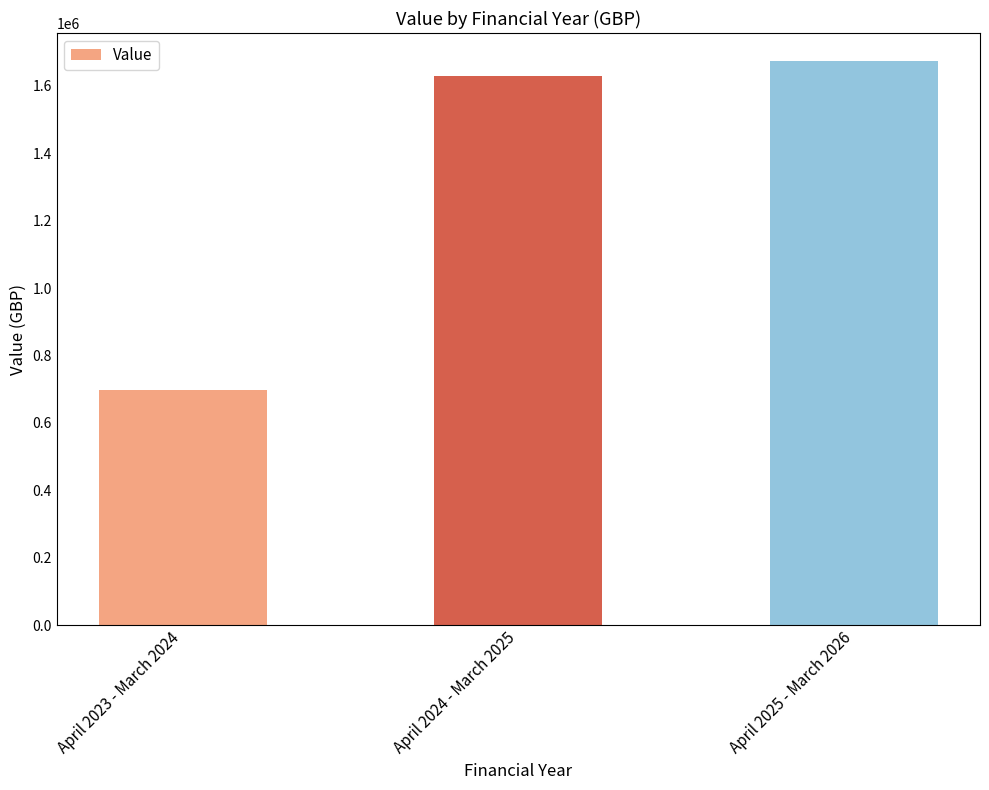

How many categories are shown in the chart?

3